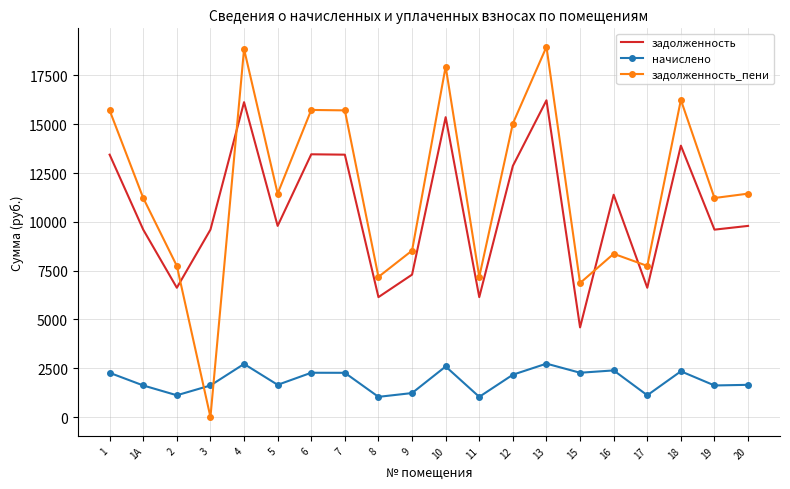

Rank the series by their maximum value, from highest to lowest.

задолженность_пени, задолженность, начислено